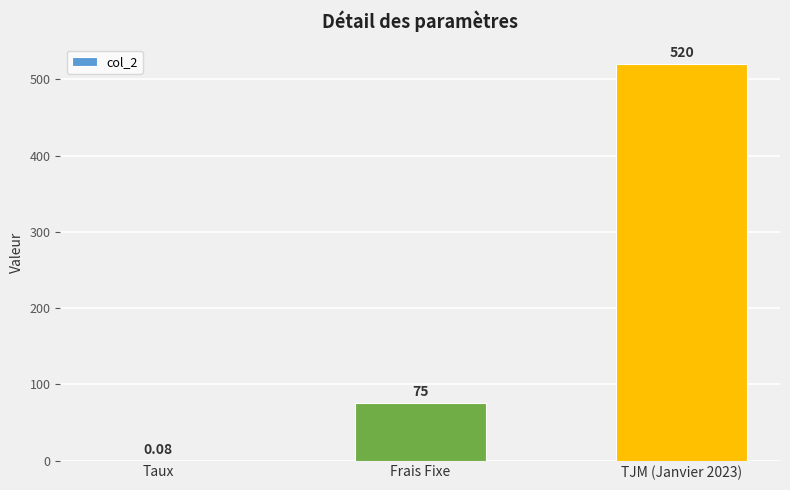

At which label is the value closest to 260?

Frais Fixe